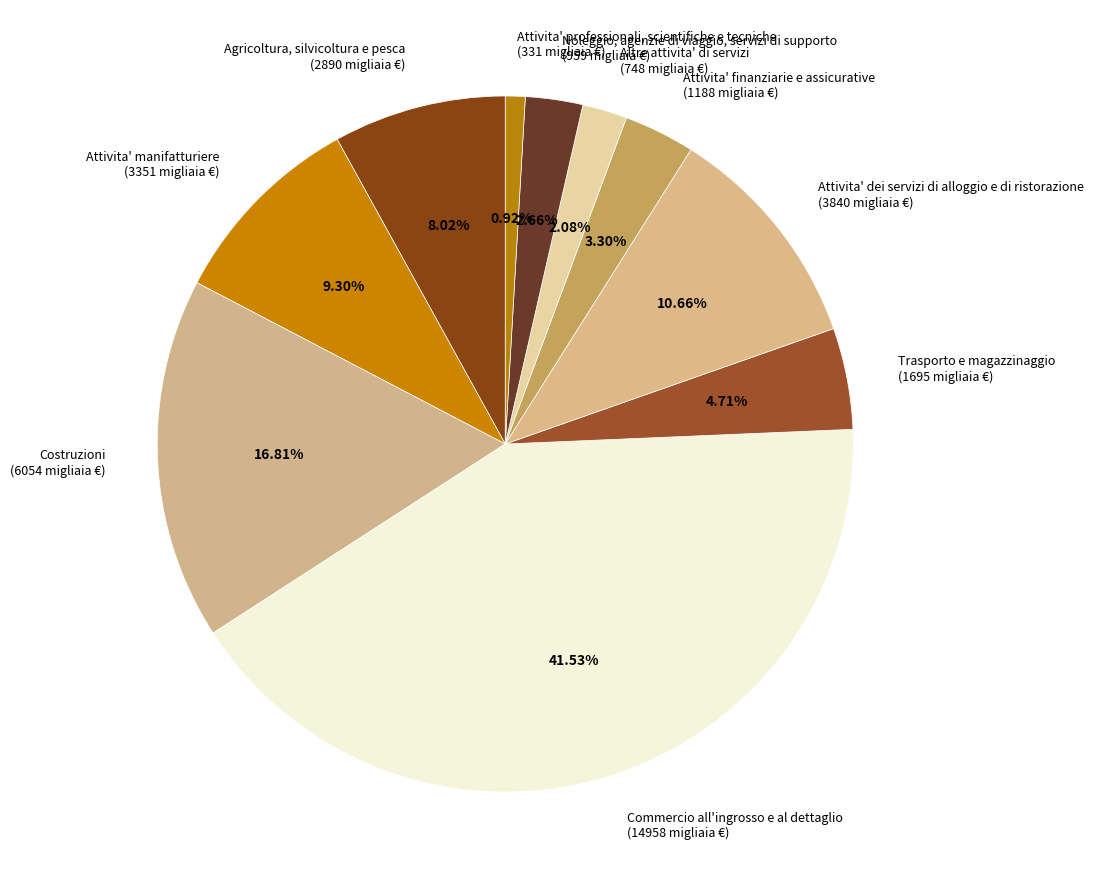

What is the smallest slice in the pie chart?

Attivita' professionali, scientifiche e tecniche